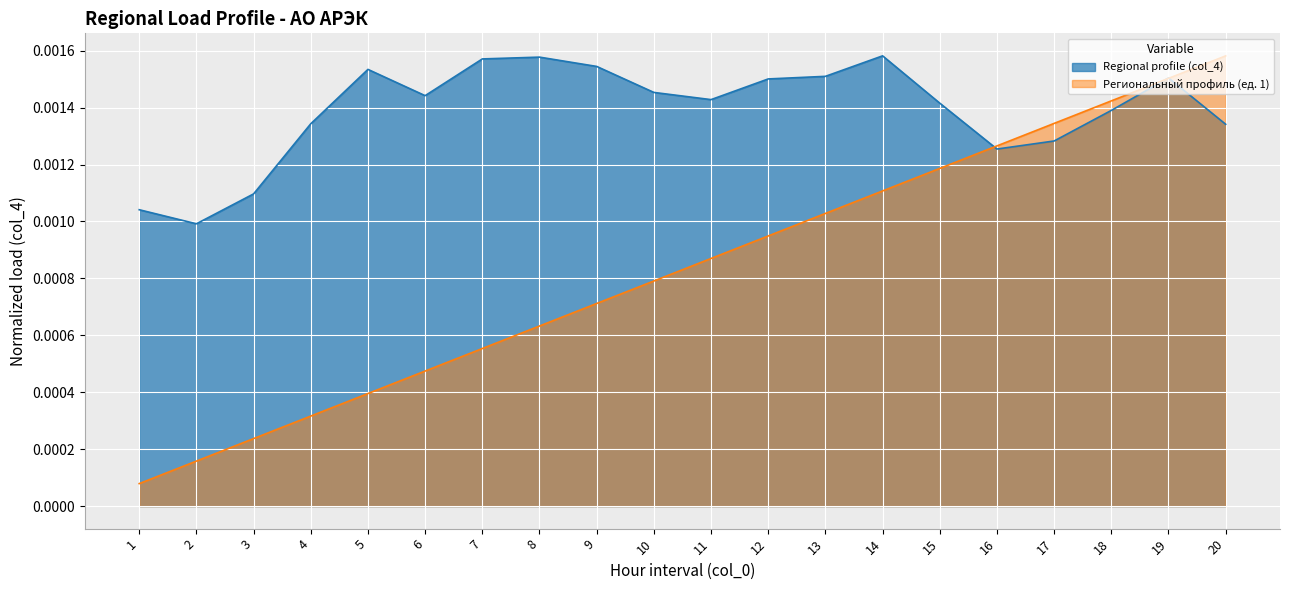

List the series in order of their overall mean, lowest first.

Региональный профиль (ед. 1), Regional profile (col_4)